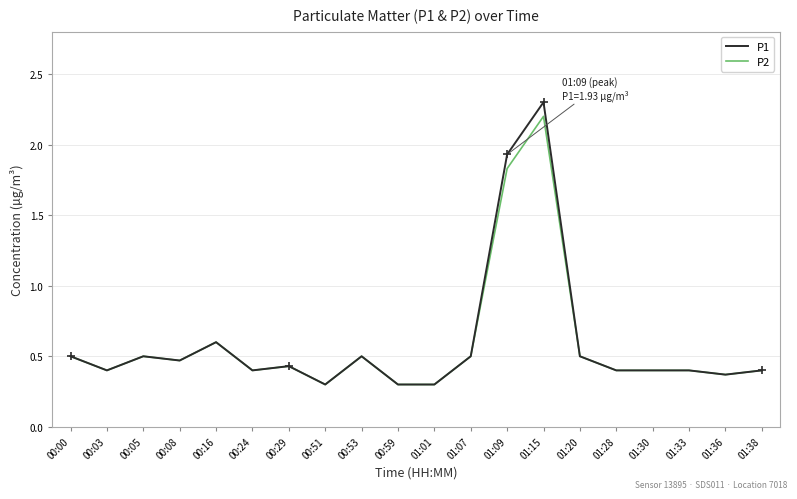

Where is P2 nearest to the value 1?

00:16